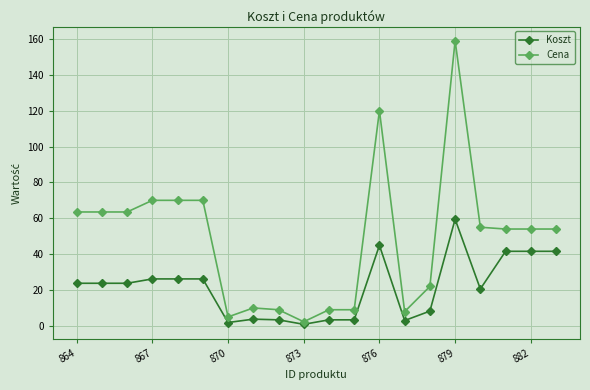

What is the value of the Cena point at the 18th from the left?

54.0